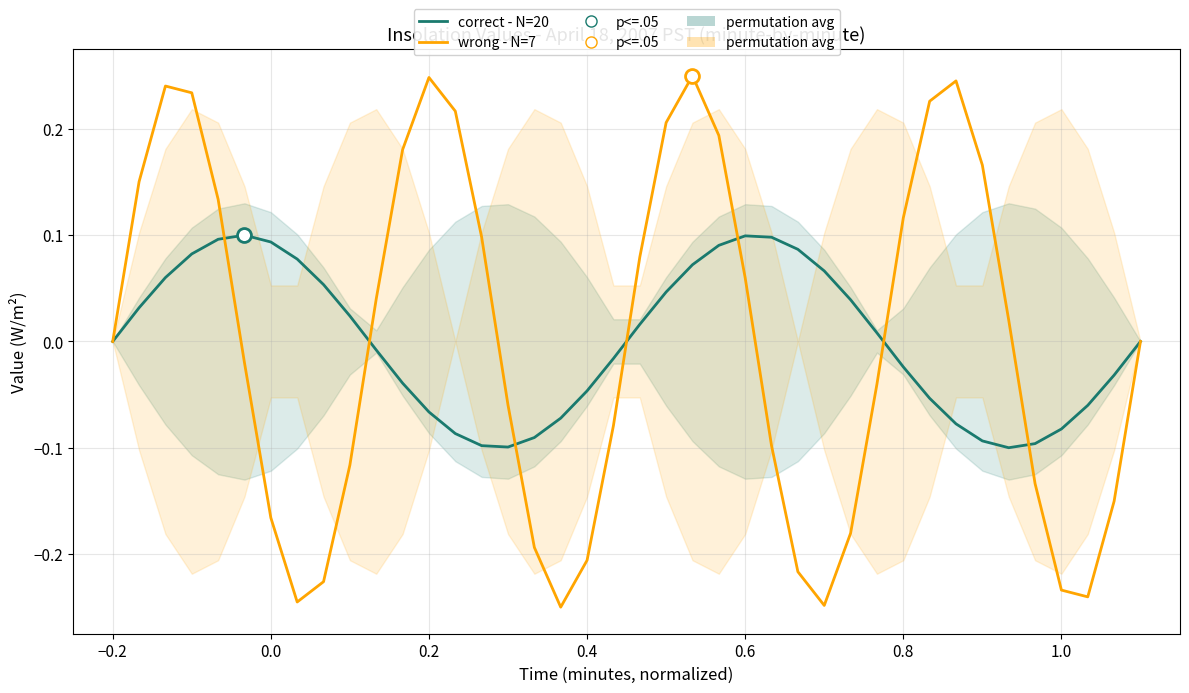

What is the difference between the maximum and second lowest values in the correct - N=20 series?

0.2